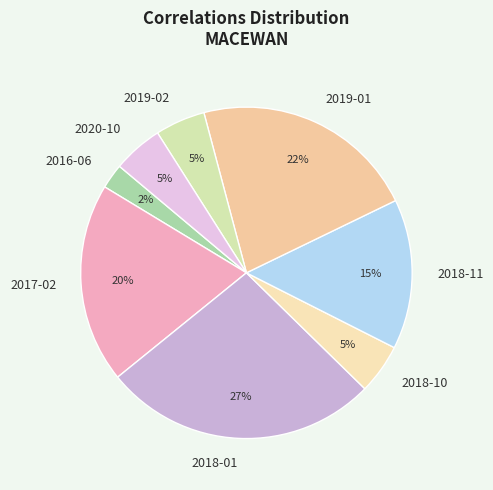

What is the smallest slice in the pie chart?

2016-06